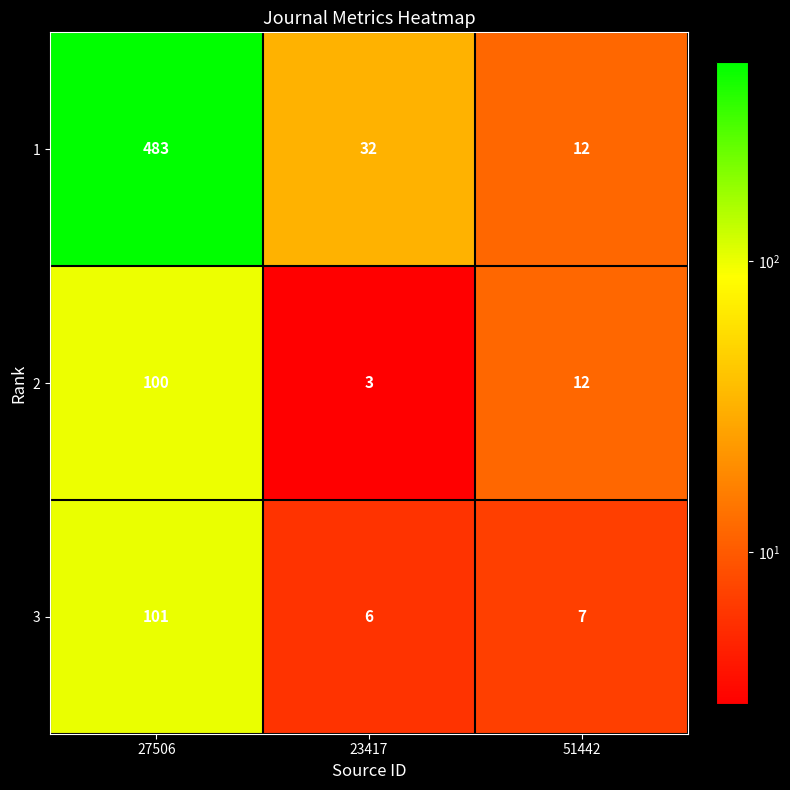

Between 27506 and 51442, which series saw the biggest shift?

1